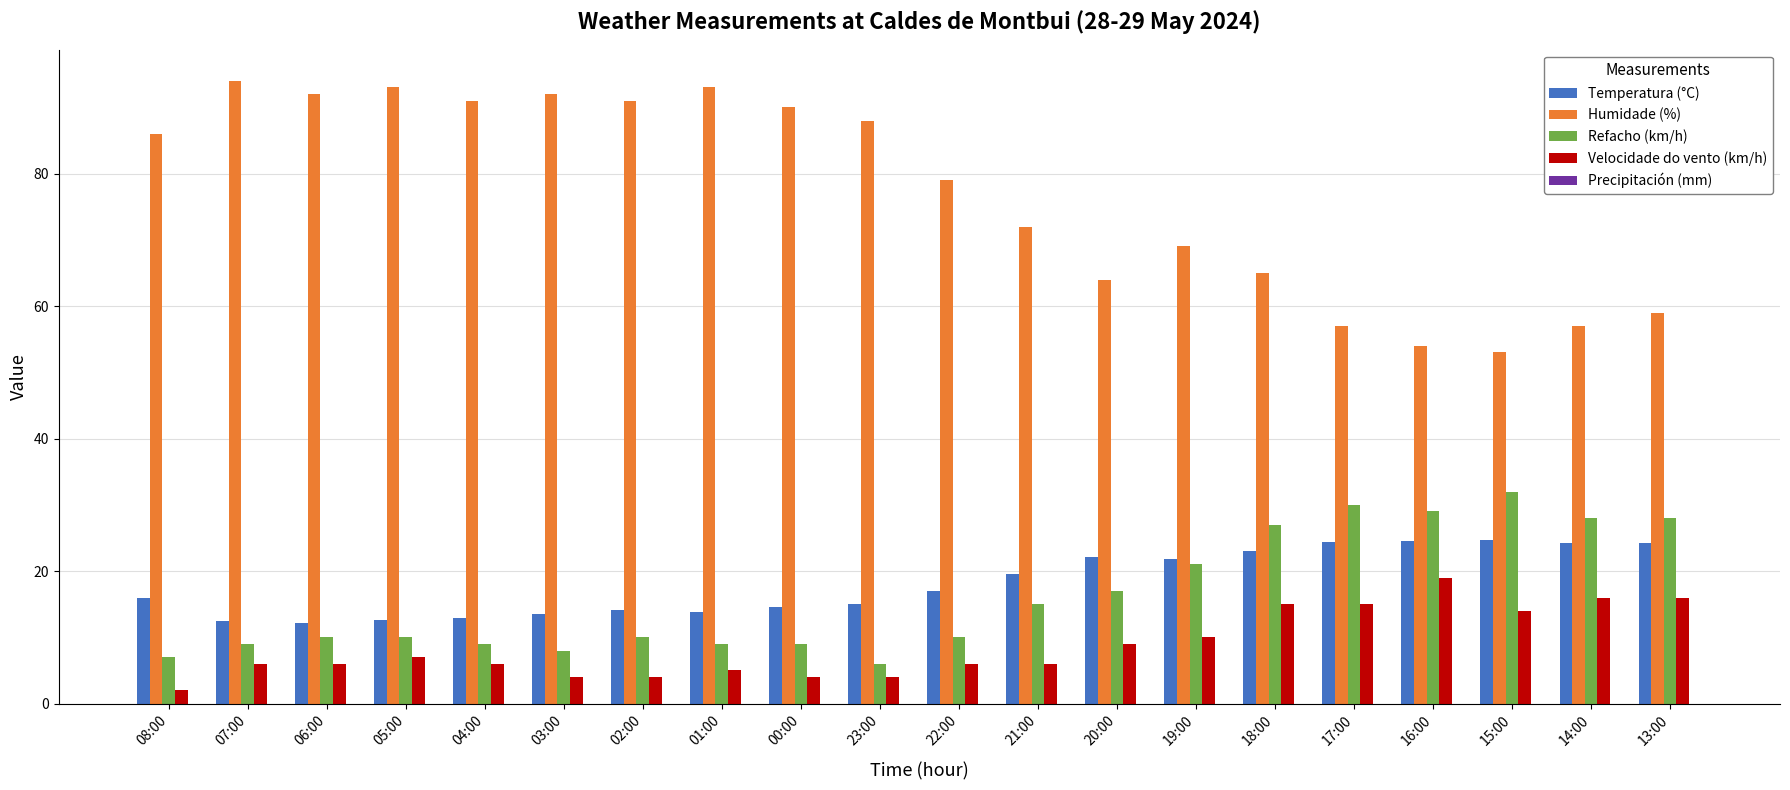

Which category has the lowest value in the Humidade (%) series?

15:00